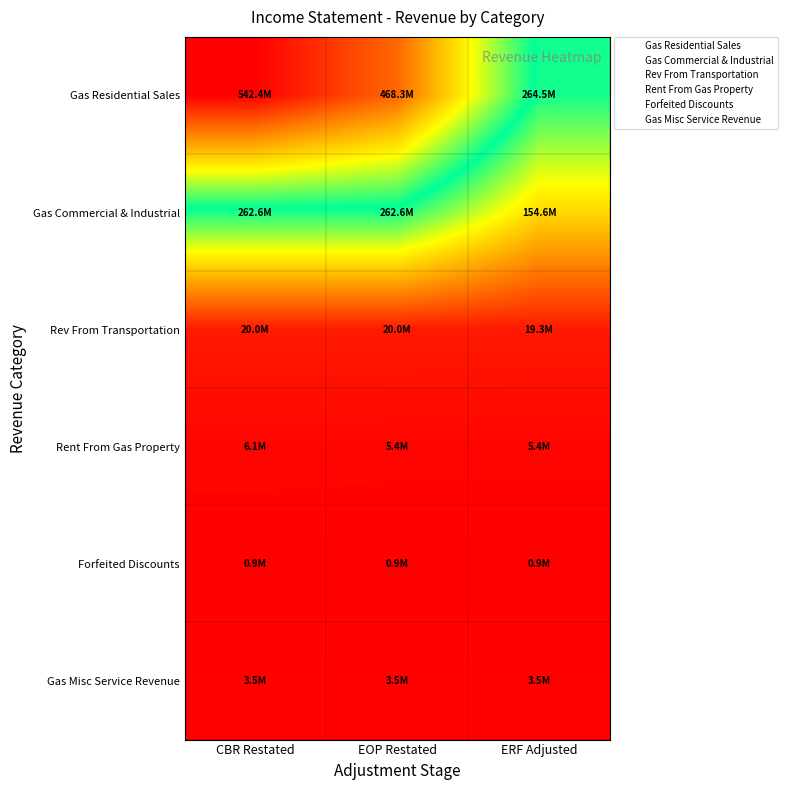

Reading right to left, transcribe all the data shown in this chart.

Gas Residential Sales: ERF Adjusted=264518026.6	EOP Restated=468287932.7	CBR Restated=542410772.7
Gas Commercial & Industrial: ERF Adjusted=154639622.3	EOP Restated=262558810.9	CBR Restated=262558810.9
Rev From Transportation: ERF Adjusted=19263235.0	EOP Restated=19988358.6	CBR Restated=19988358.6
Rent From Gas Property: ERF Adjusted=5364365.7	EOP Restated=5364365.7	CBR Restated=6090510.0
Forfeited Discounts: ERF Adjusted=918934.1	EOP Restated=918934.1	CBR Restated=918934.1
Gas Misc Service Revenue: ERF Adjusted=3494857.7	EOP Restated=3494857.7	CBR Restated=3494857.7